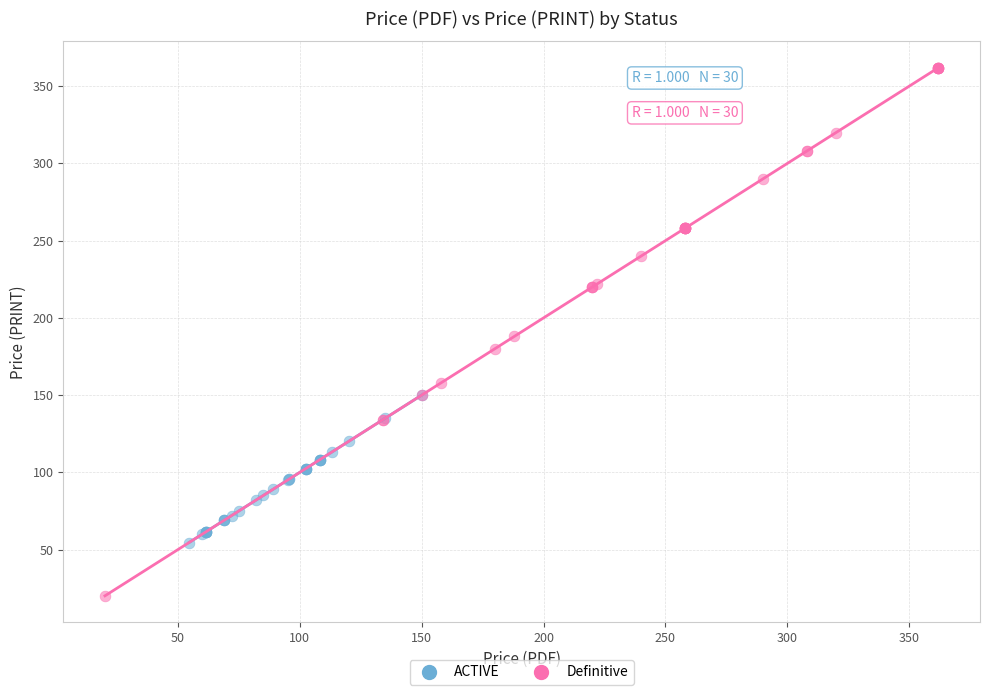

Which series reaches the minimum Y coordinate?

Definitive